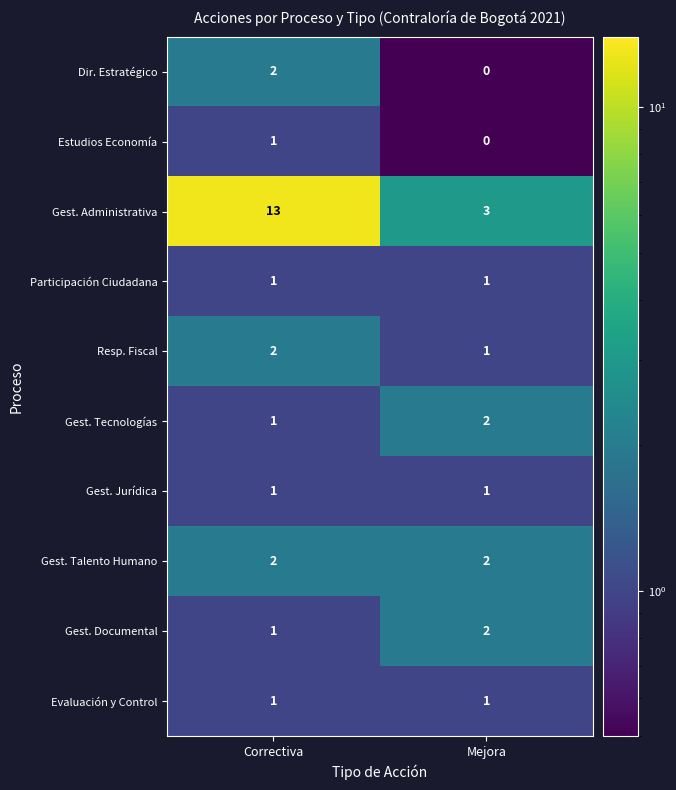

How many data points does each series have?

2